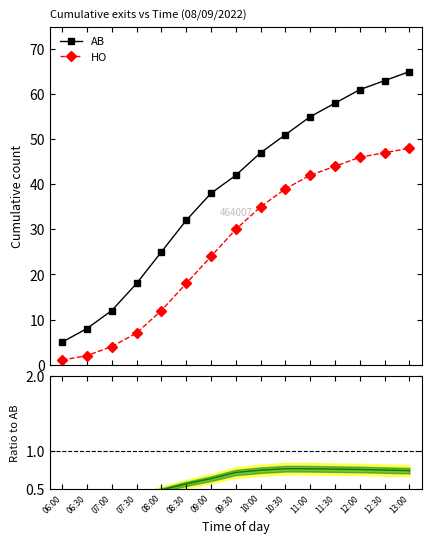

True or false: HO has more than 0 interior local peaks.

False